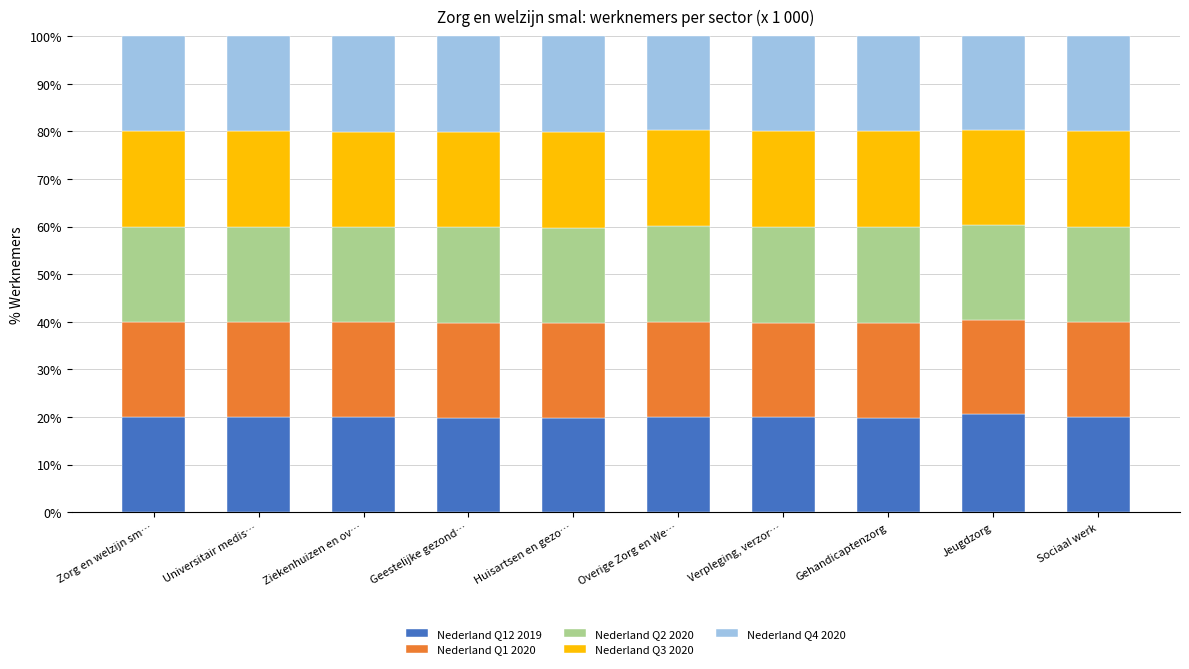

What is the sum of all Nederland Q12 2019 values?

200.2